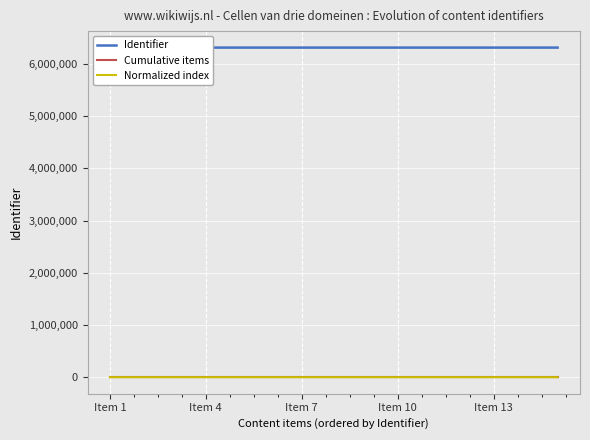

True or false: Identifier and Normalized index cross at least once.

False